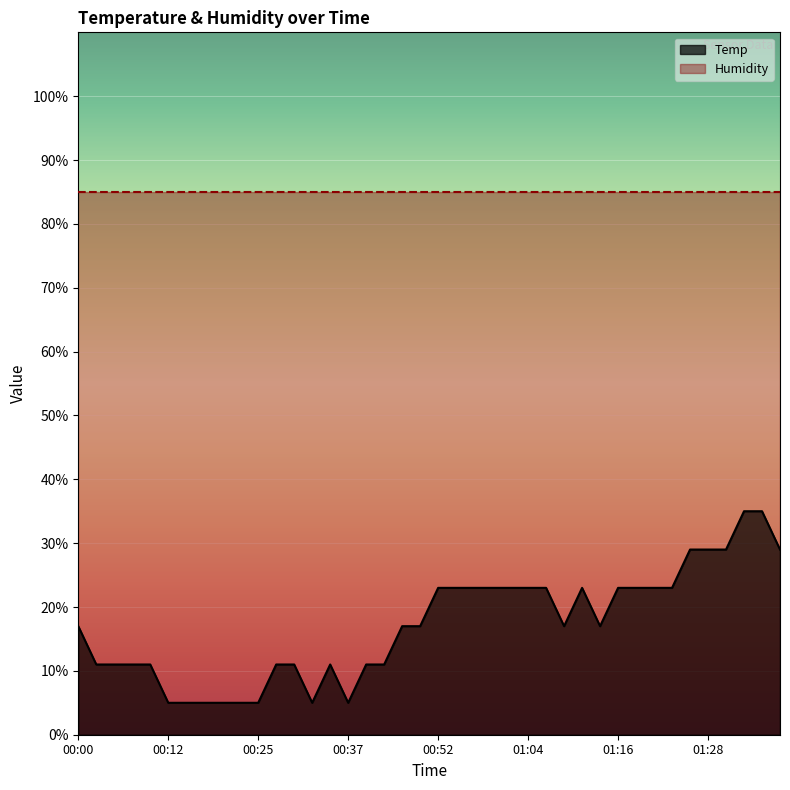

What is the minimum value shown in the chart?

5.0